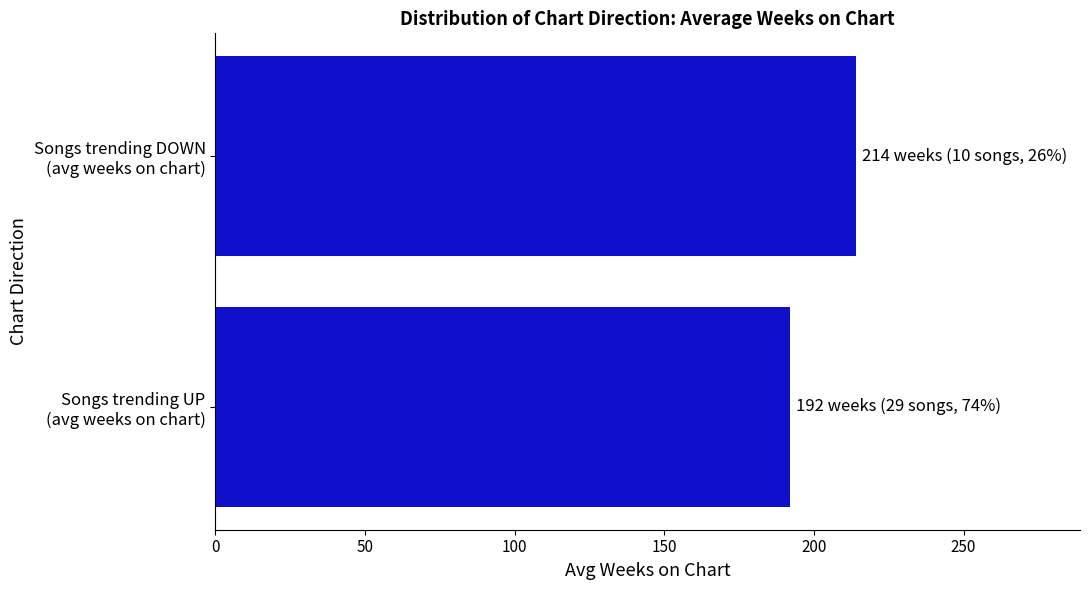

At which category does the chart reach its peak across all series?

Songs trending DOWN
(avg weeks on chart)